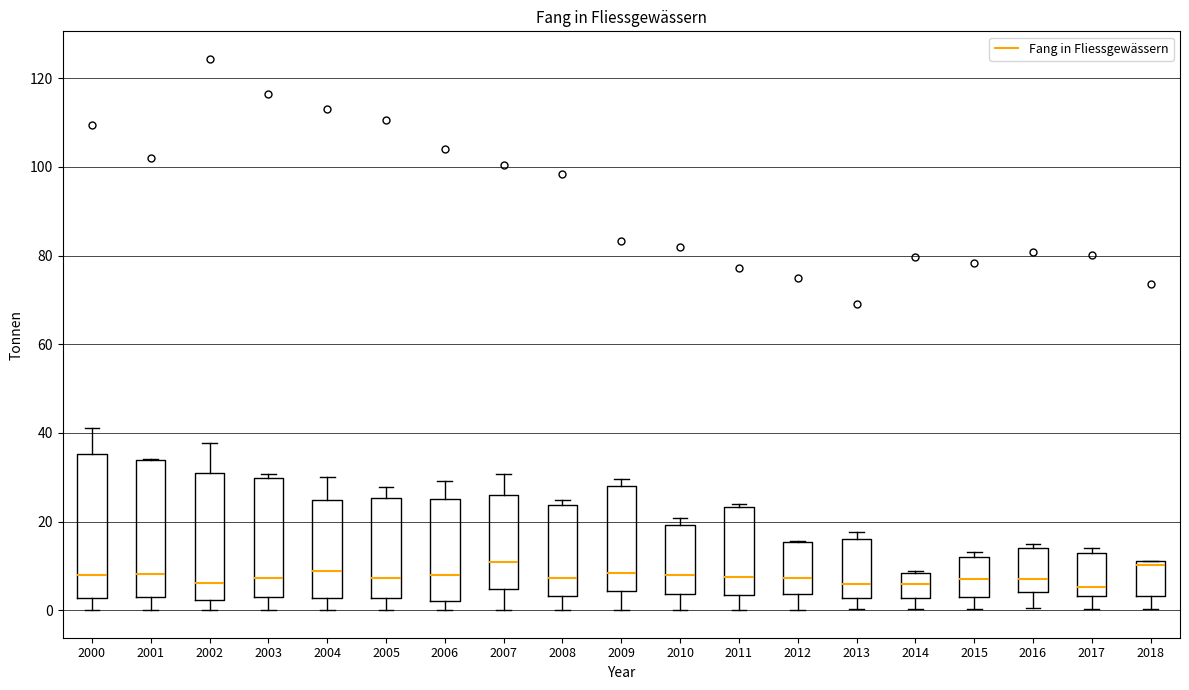

Where is the lower edge of the box at x = 2007 on the y-axis? The values are not printed on the chart, so give them approximately, as read against the axis.

4